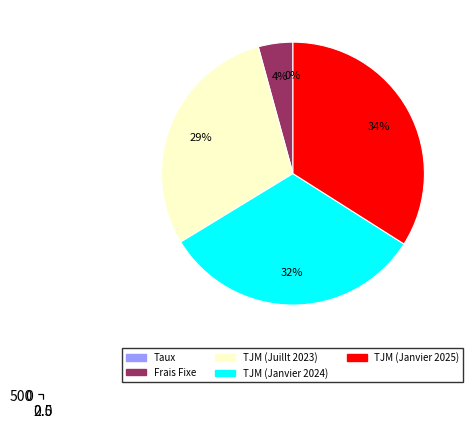

Is there any slice that represents more than half of the pie?

No